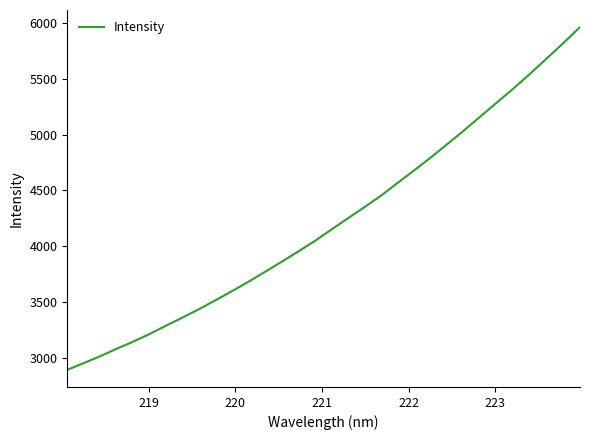

What is the greatest value displayed?

5963.6